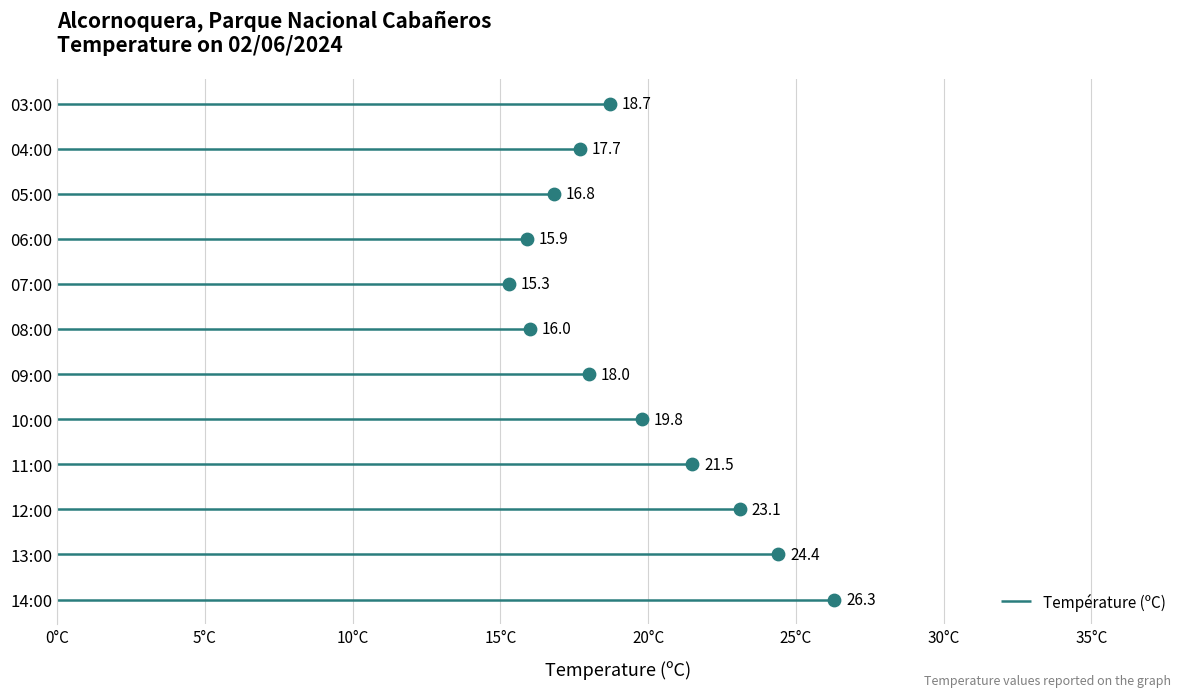

Approximately how many times larger is the value at 06:00 compared to 11:00?

0.7